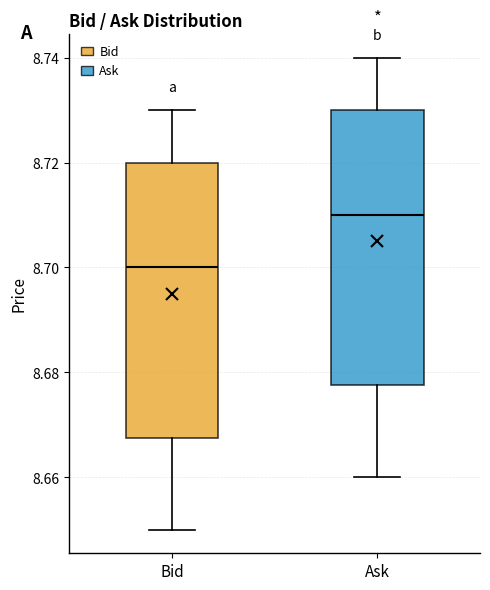

Where does the upper whisker of the box for Bid end on the y-axis? The values are not printed on the chart, so give them approximately, as read against the axis.

8.730